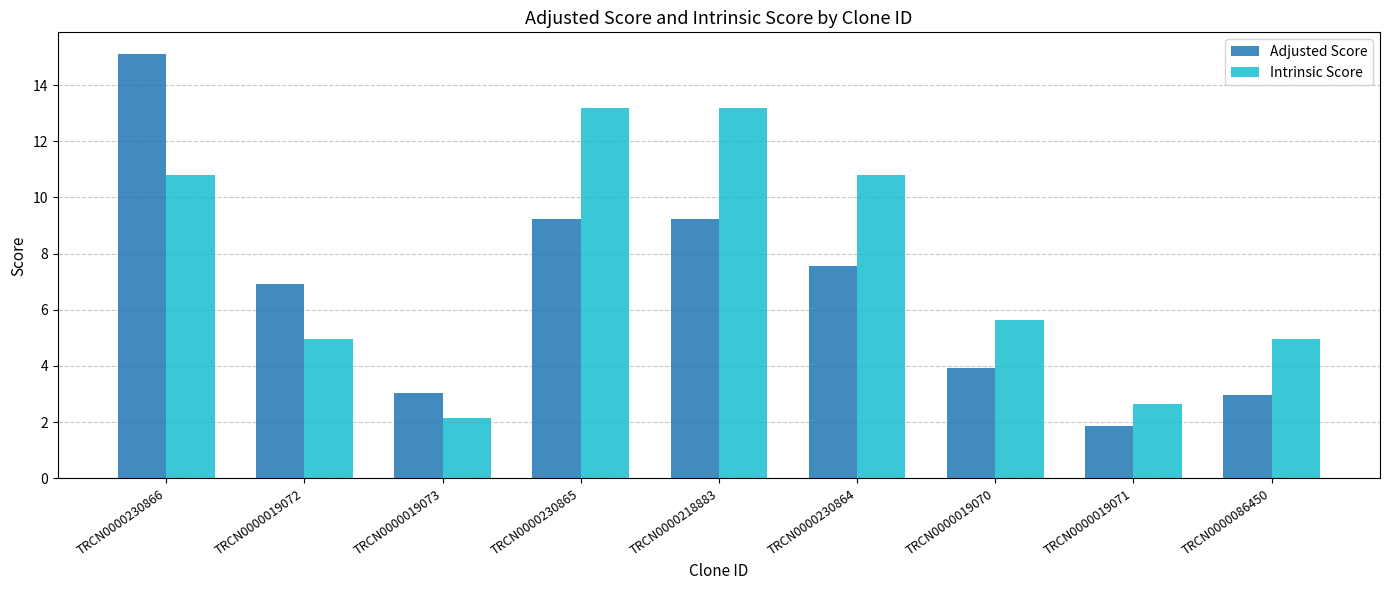

How many values in the Adjusted Score series are below 6?

4